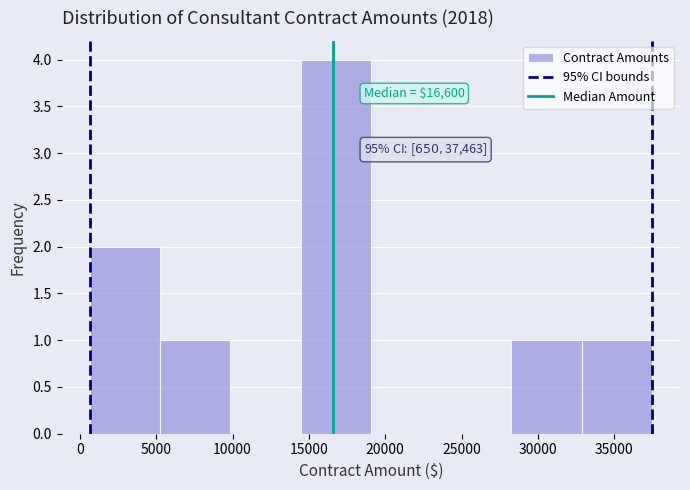

Over which range of the x-axis is the bar tallest?

14500 to 19000